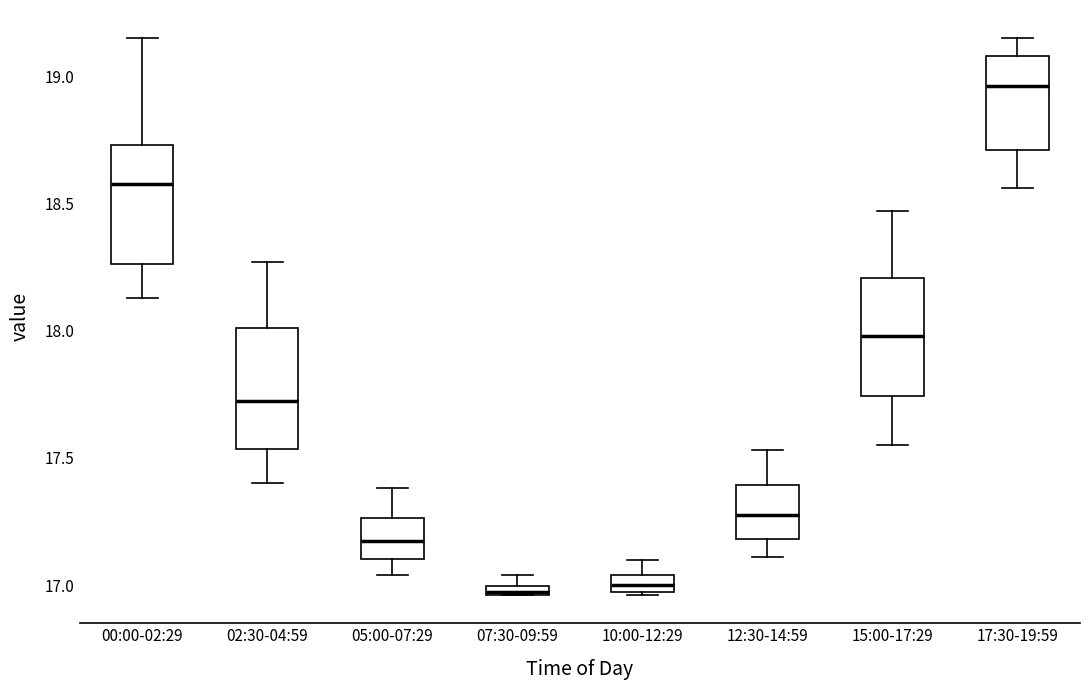

Where is the upper edge of the box for 07:30-09:59 on the y-axis? The values are not printed on the chart, so give them approximately, as read against the axis.

17.00